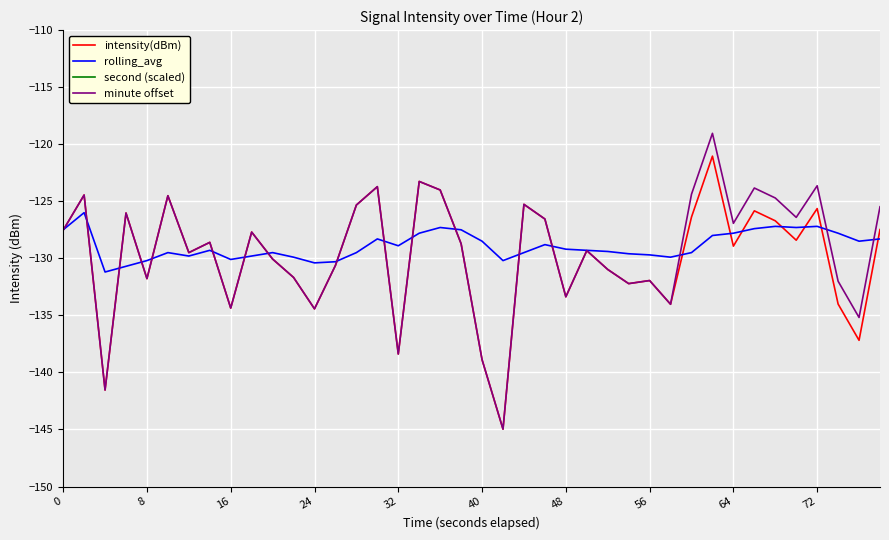

What is the lowest value of the rolling_avg series?

-131.2